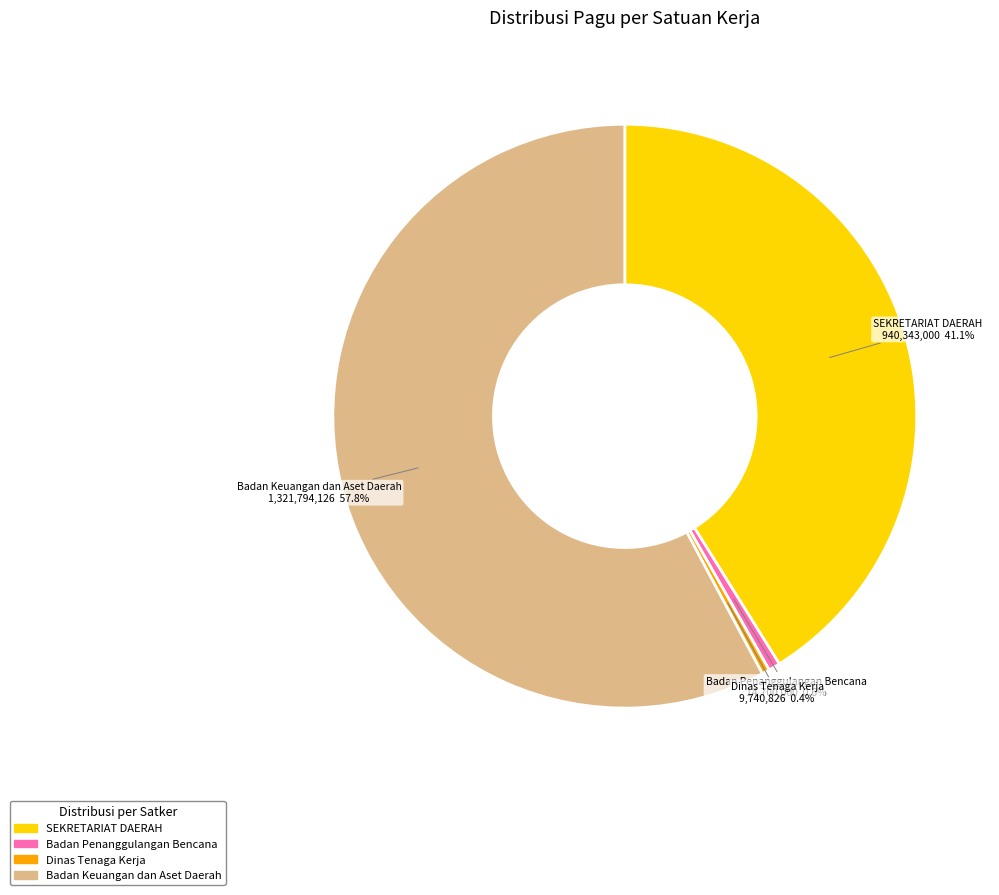

Does any single category account for the majority?

Yes